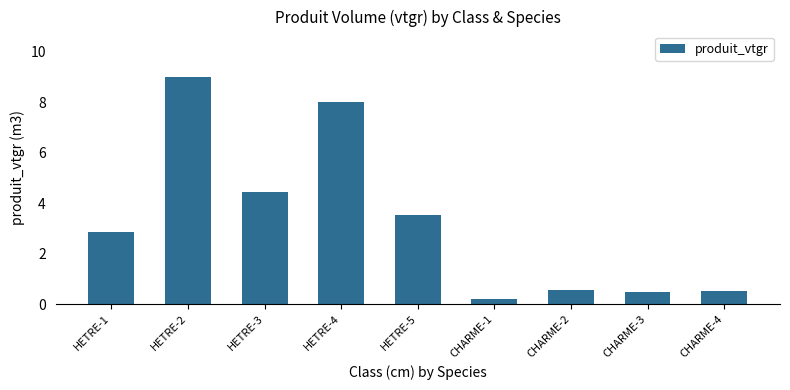

What is the difference between the maximum and minimum values?

8.8